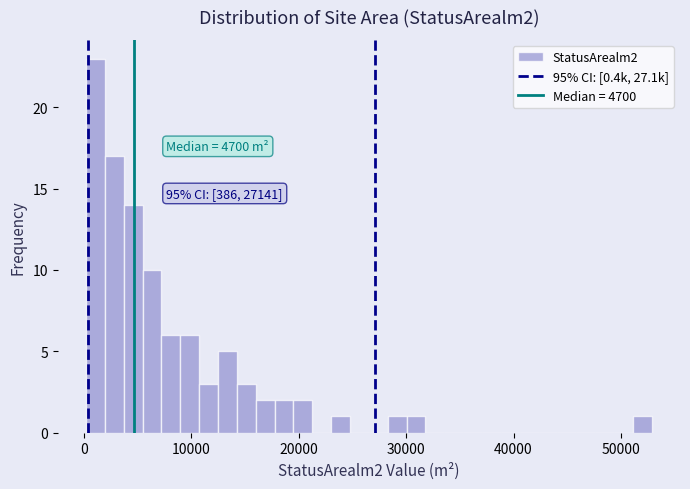

Read against the x-axis, roughly where is the centre of the tallest bar?

1000